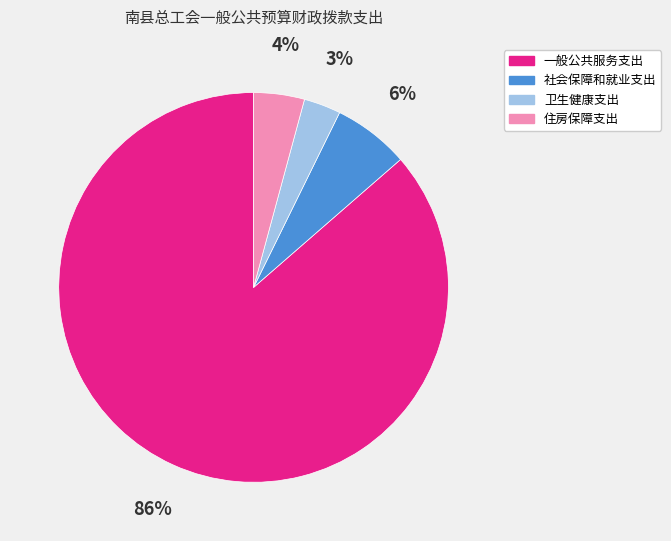

To the nearest percent, what is the difference between the 卫生健康支出 and 社会保障和就业支出 slice percentages?

3%